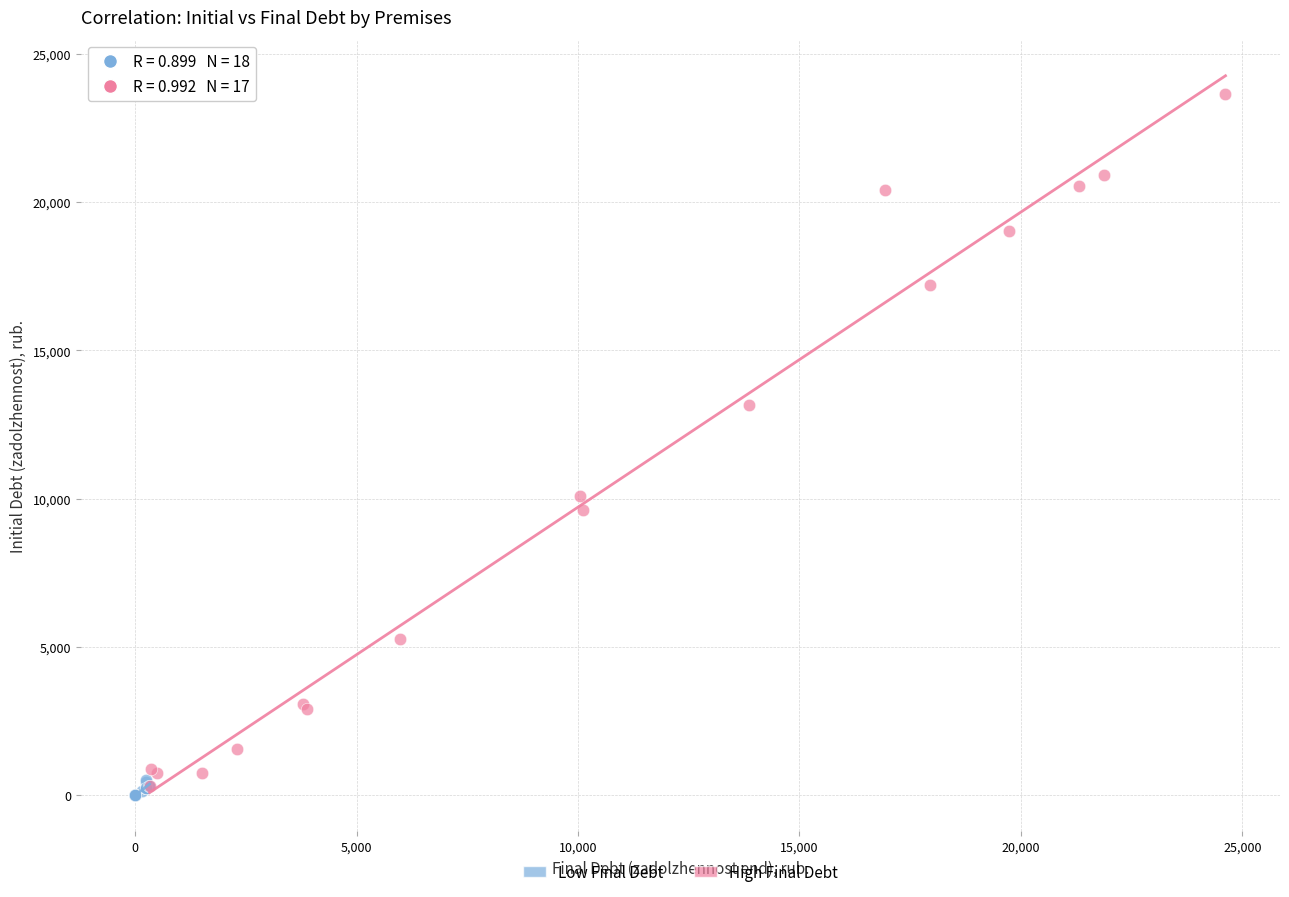

Which series contains the lowest Y value?

Low Final Debt